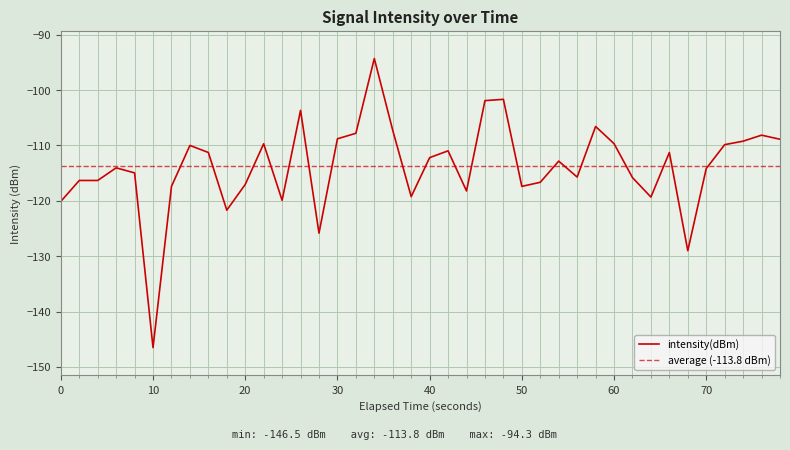

Between −10 and 50, which is larger?

50